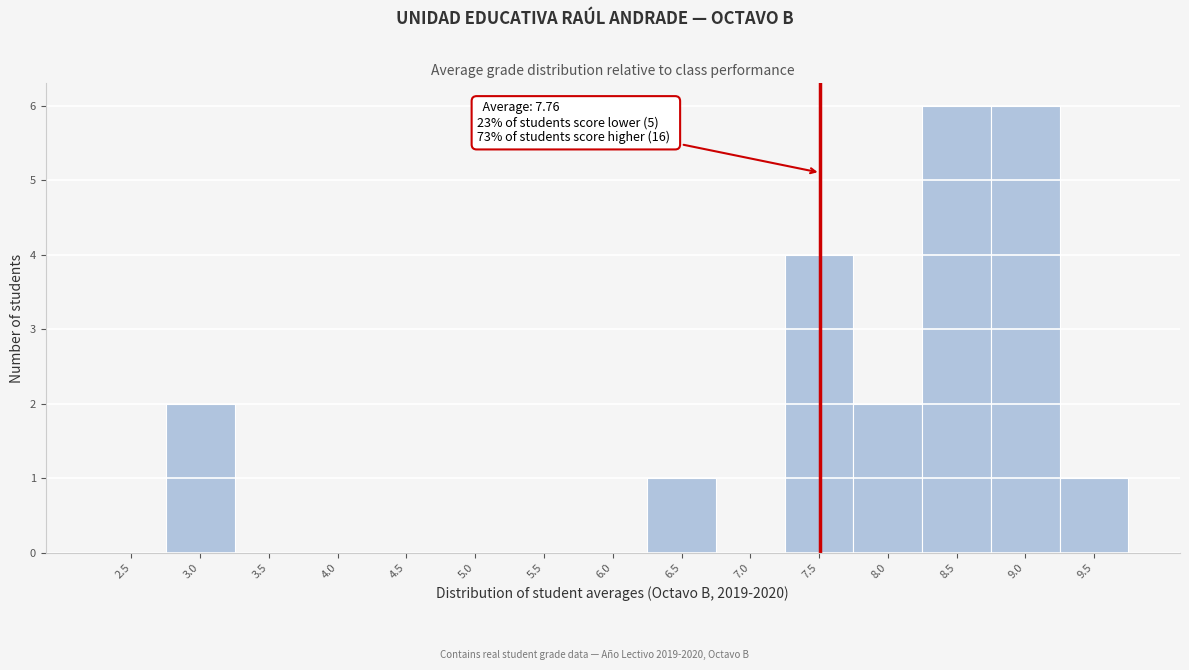

Reading right to left, list all the values displayed in this chart.

9.5=1	9.0=6	8.5=6	8.0=2	7.5=4	7.0=0	6.5=1	6.0=0	5.5=0	5.0=0	4.5=0	4.0=0	3.5=0	3.0=2	2.5=0